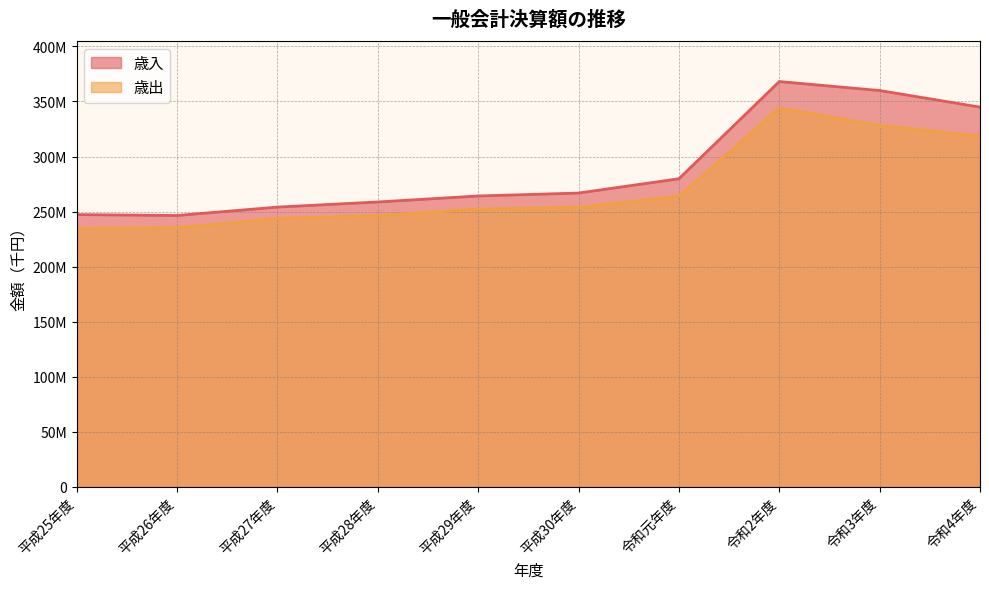

True or false: 歳出 has a value of 344030062 at 令和2年度.

True